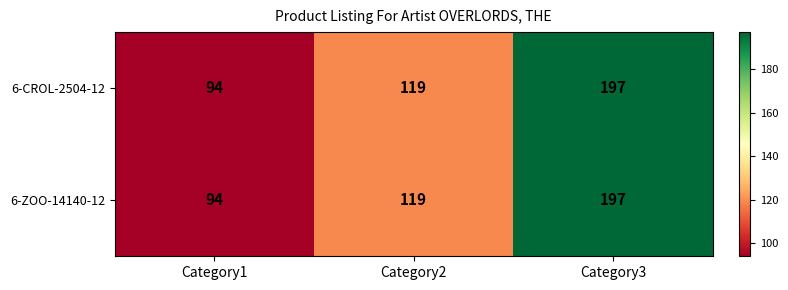

What is the difference between the maximum and second lowest values in the 6-ZOO-14140-12 series?

78